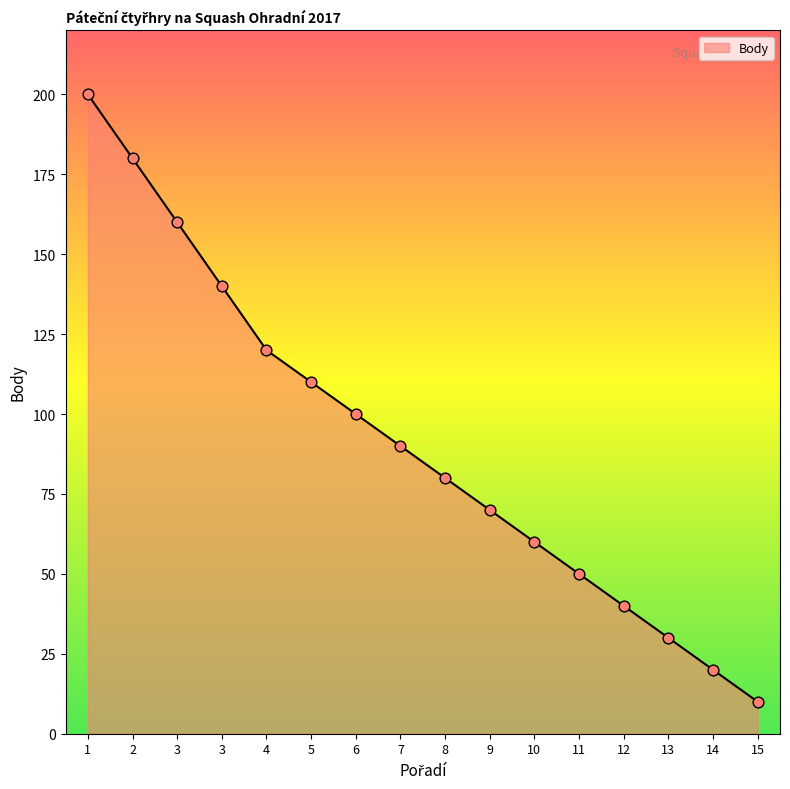

What is the change in value from 3 to 11?

-90